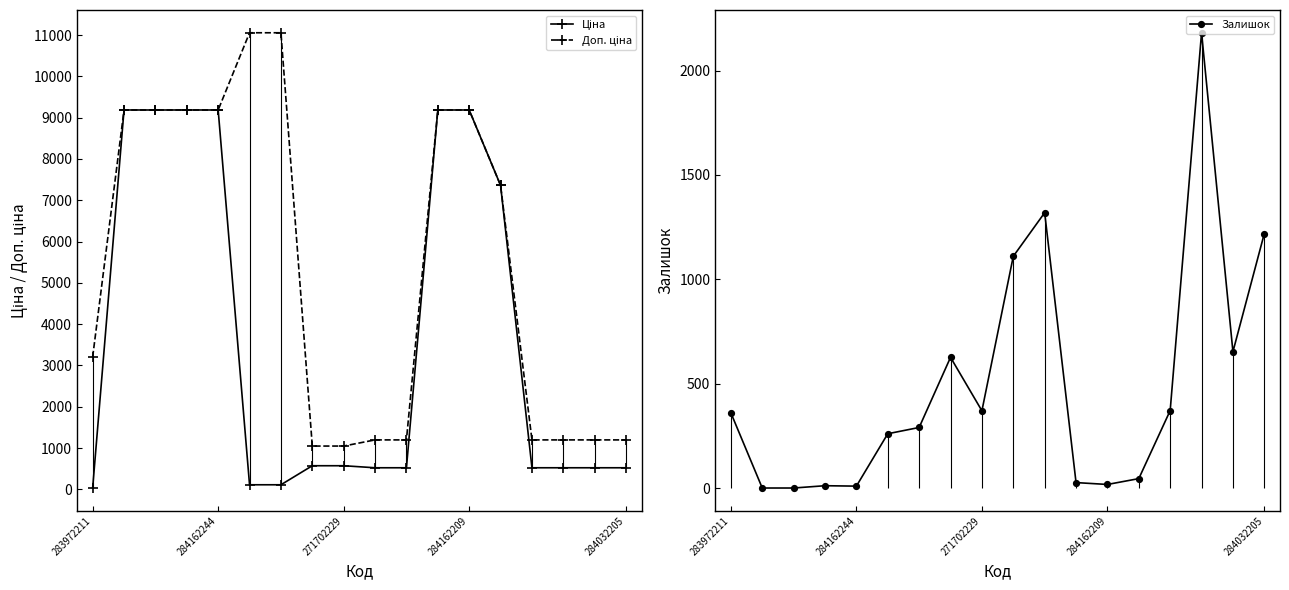

True or false: Доп. ціна has a value of 442.3 at 9.

False